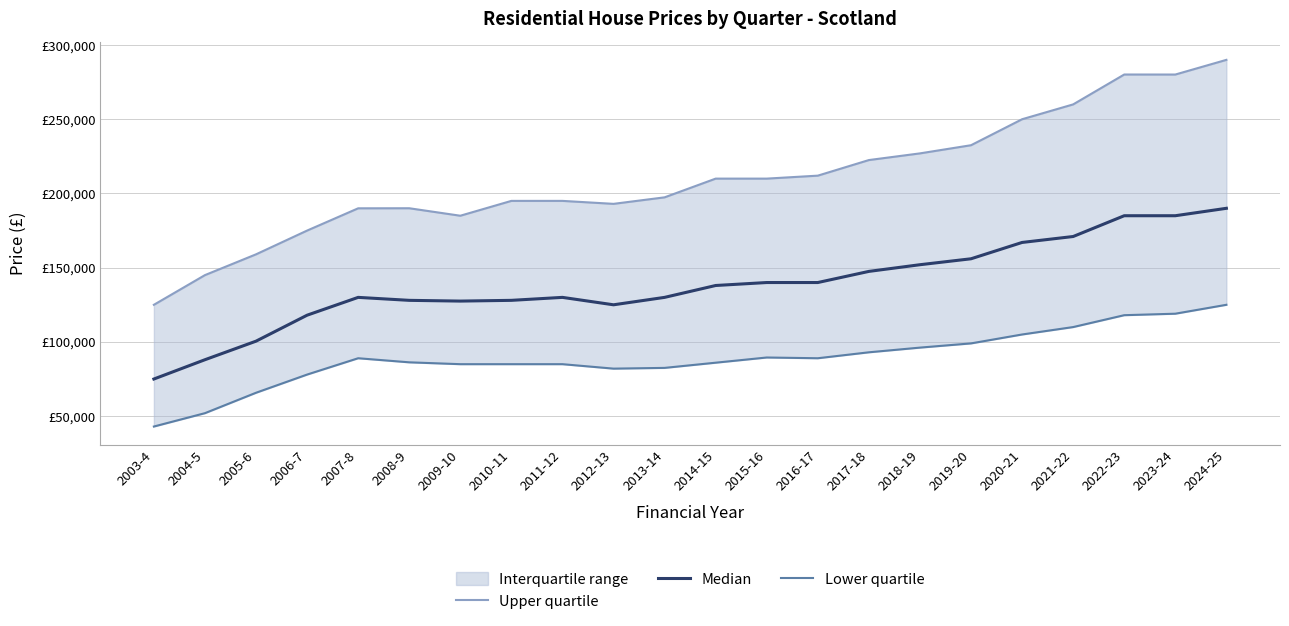

The value of Lower quartile at 2012-13 is 109748.8. True or false?

False